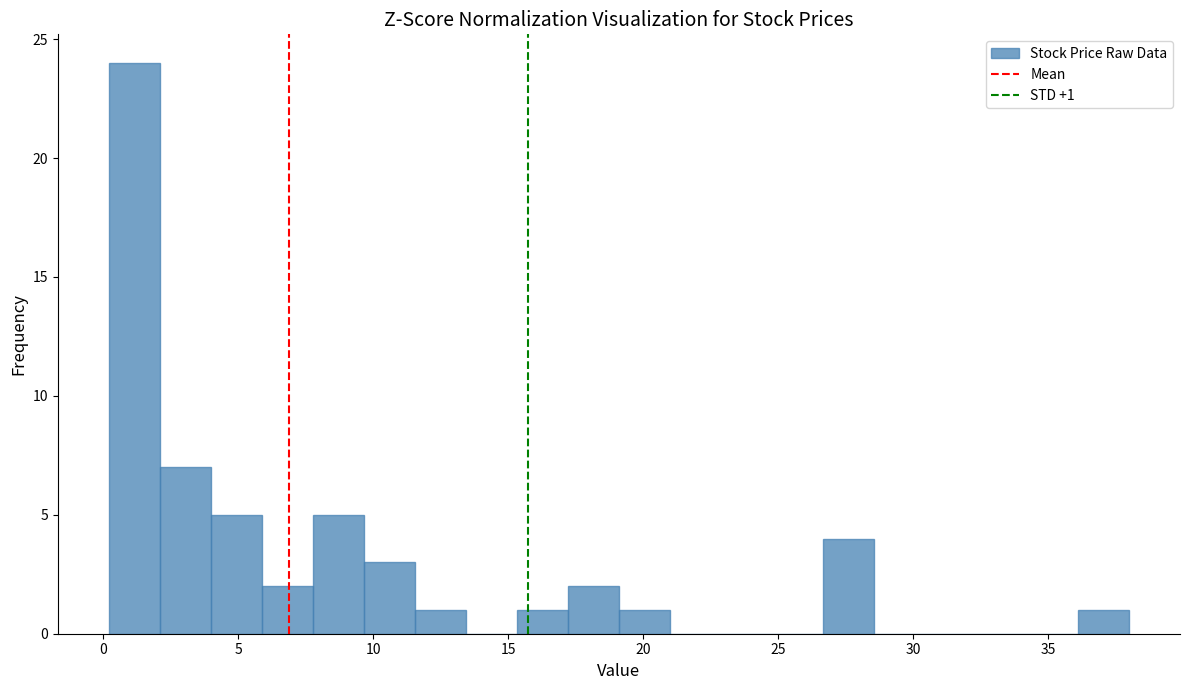

Around what value on the x-axis is the tallest bar? Give the approximate position of its centre, as read against the axis.

1.0